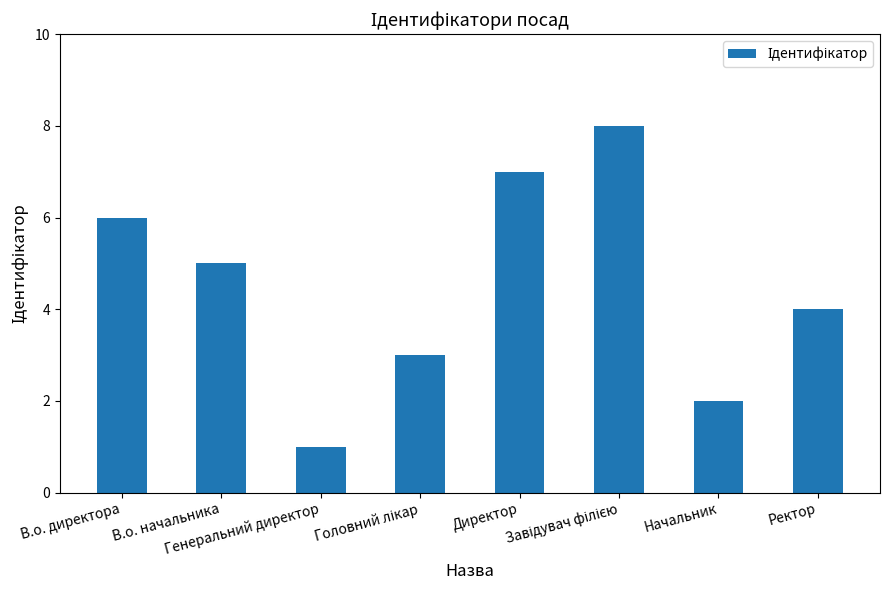

Are the bars horizontal?

No